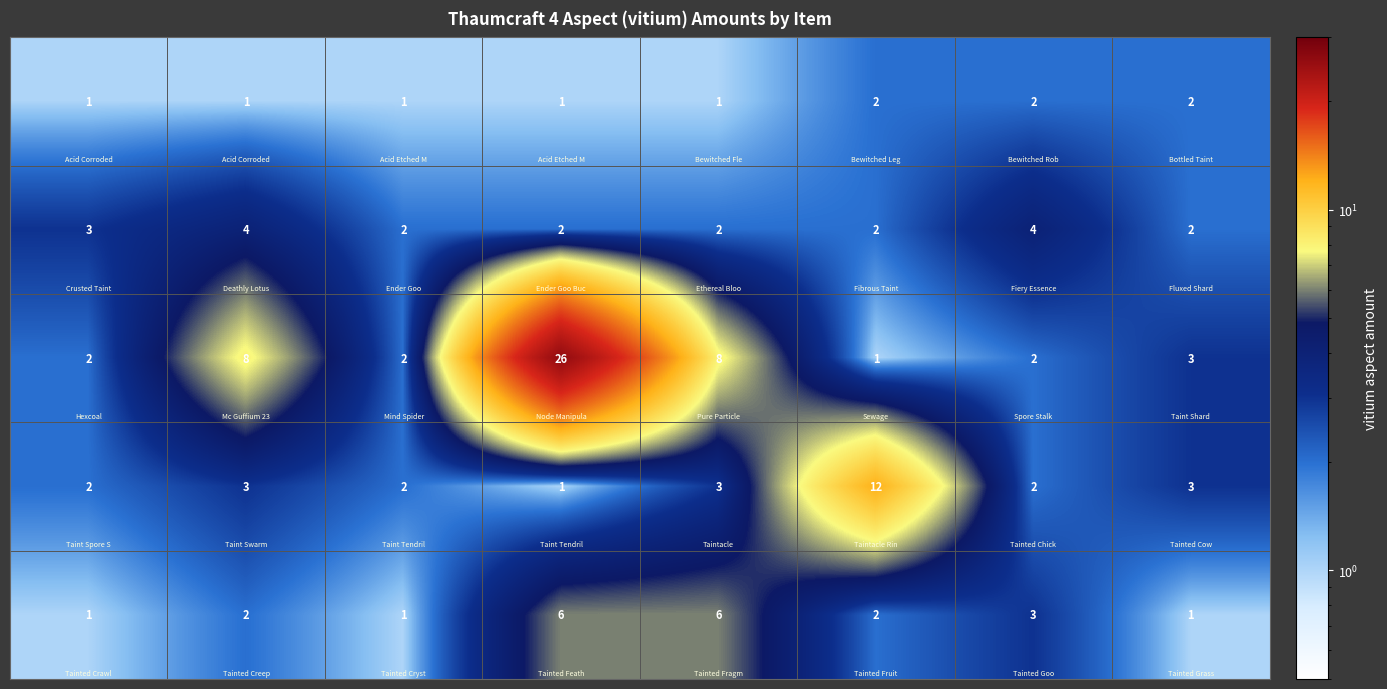

What is the greatest value displayed?

26